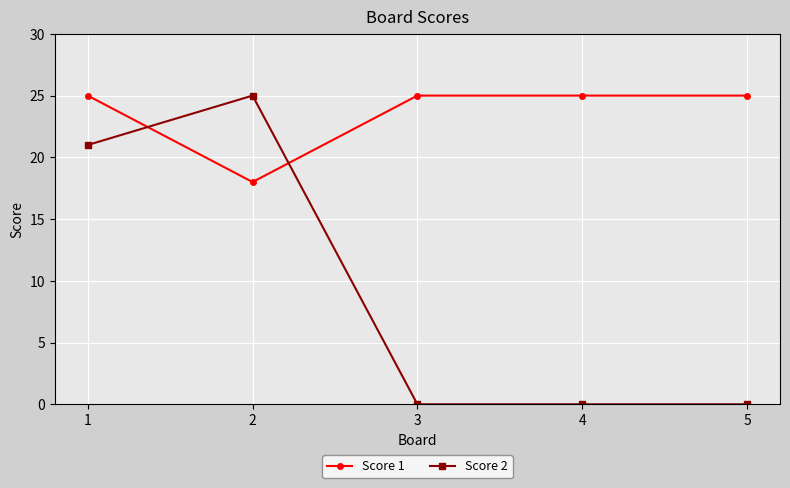

Reading left to right, extract all data points from this chart.

Score 1: 25	18	25	25	25
Score 2: 21	25	0	0	0